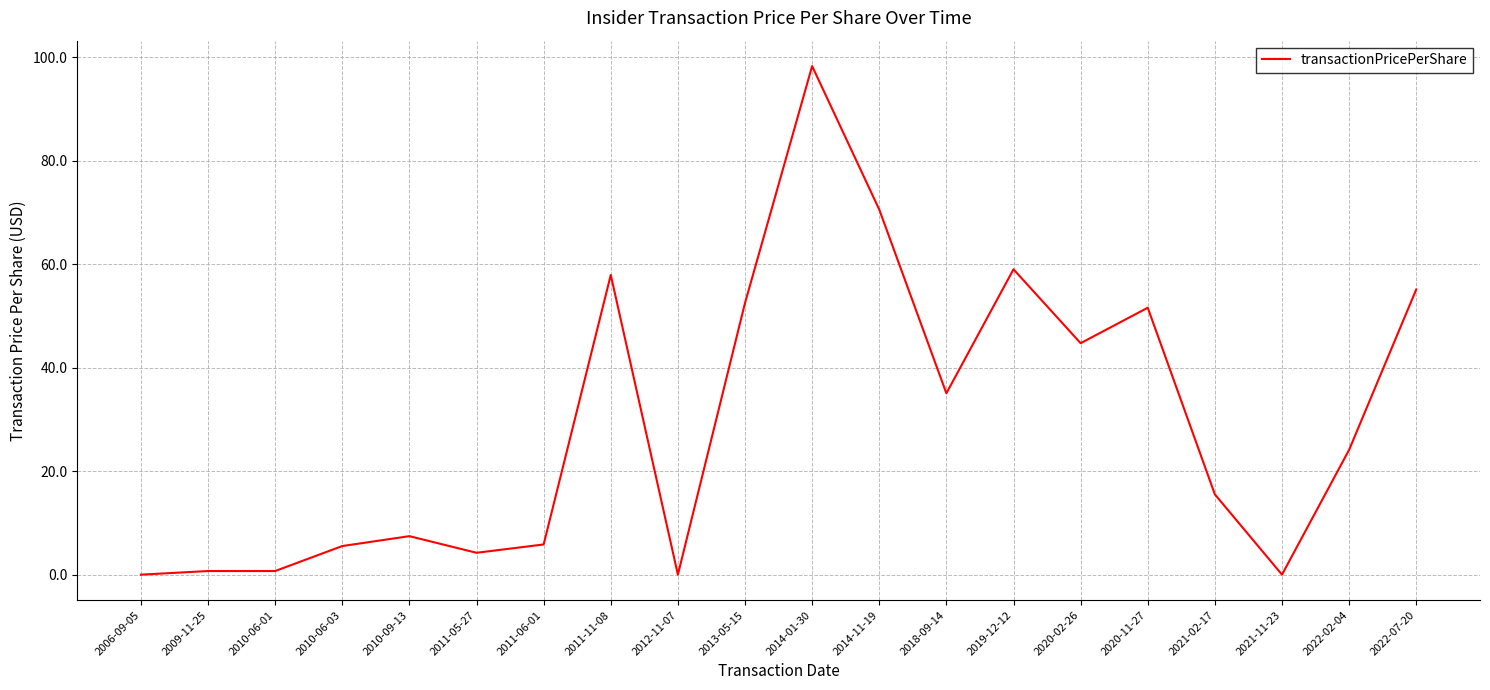

Is it true that the value at 2019-12-12 is 38.7?

False